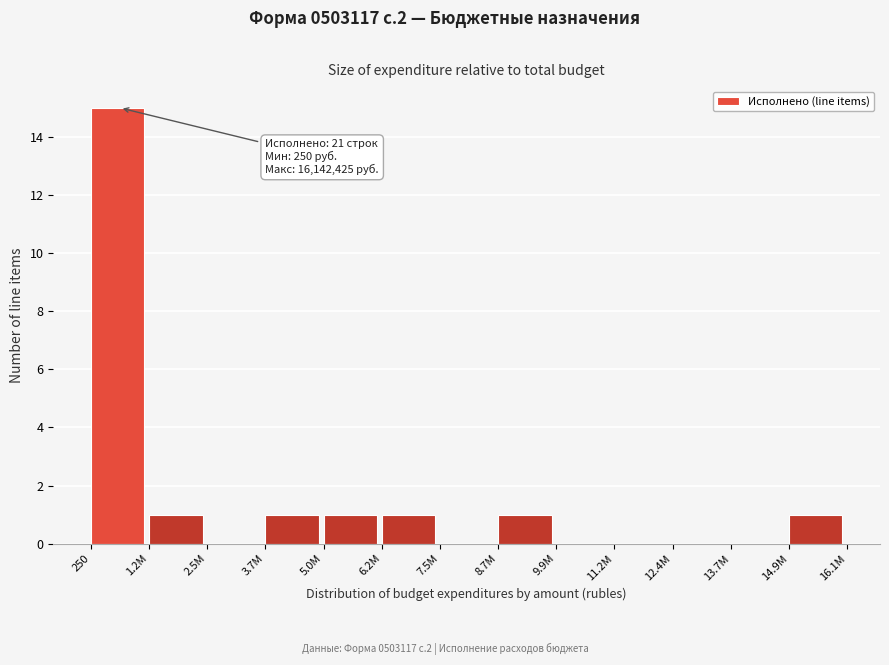

Reading right to left, list all the values displayed in this chart.

14.9M=1	13.7M=0	12.4M=0	11.2M=0	9.9M=0	8.7M=1	7.5M=0	6.2M=1	5.0M=1	3.7M=1	2.5M=0	1.2M=1	250=15